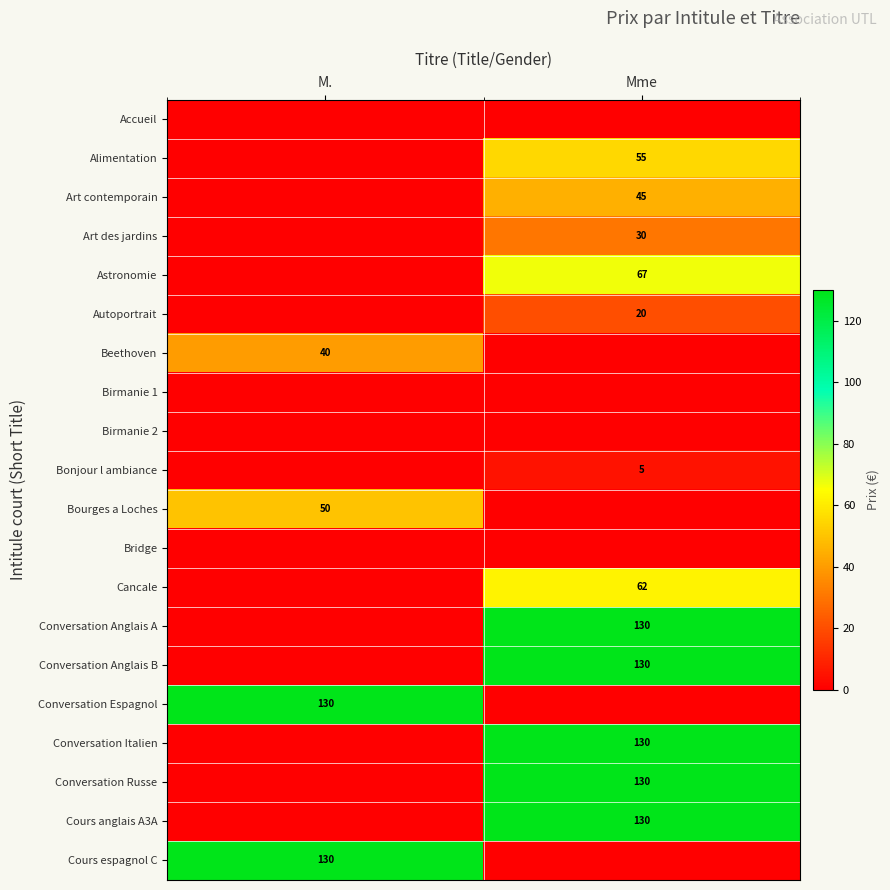

The value of Conversation Anglais B at Mme is 130. True or false?

True